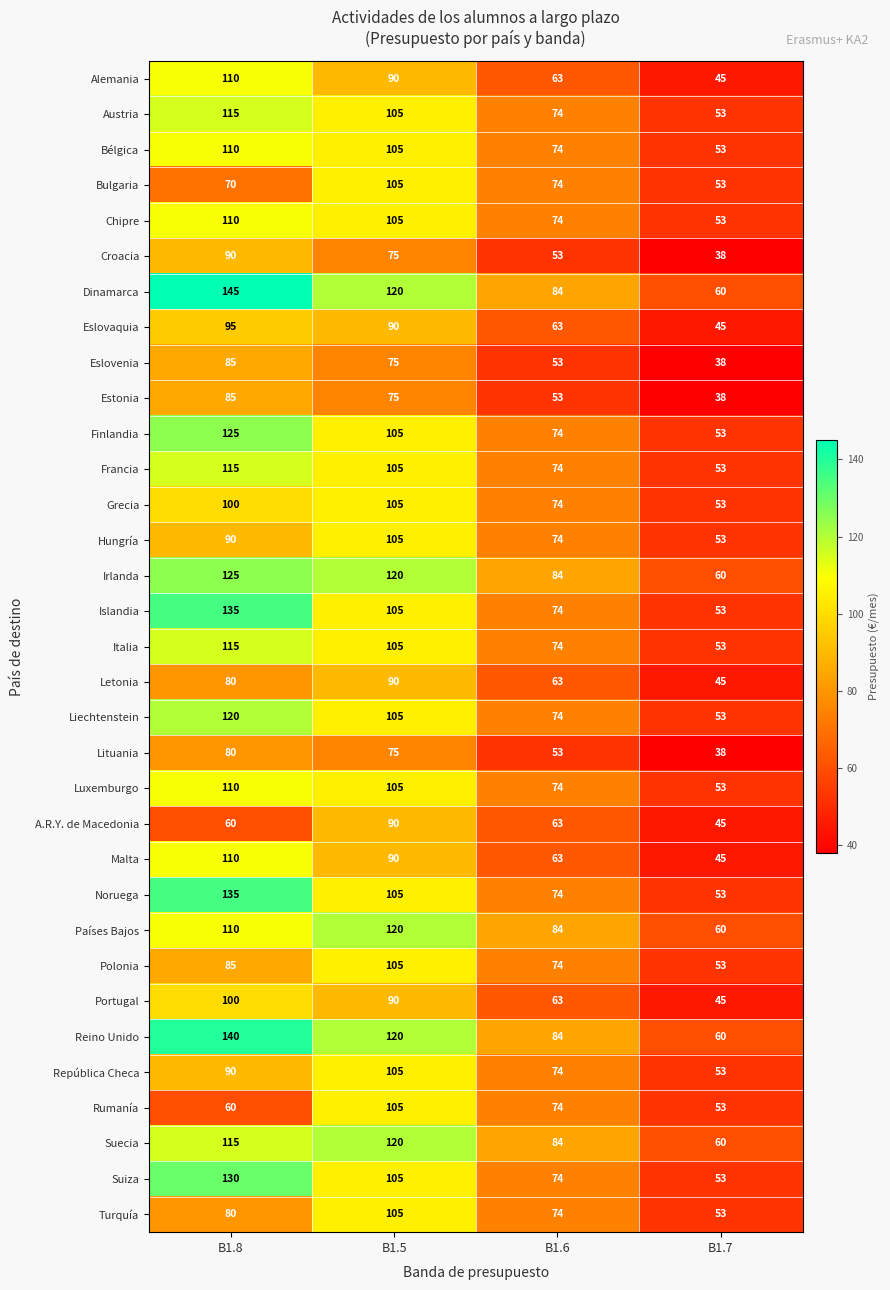

What is the minimum value for Francia?

53